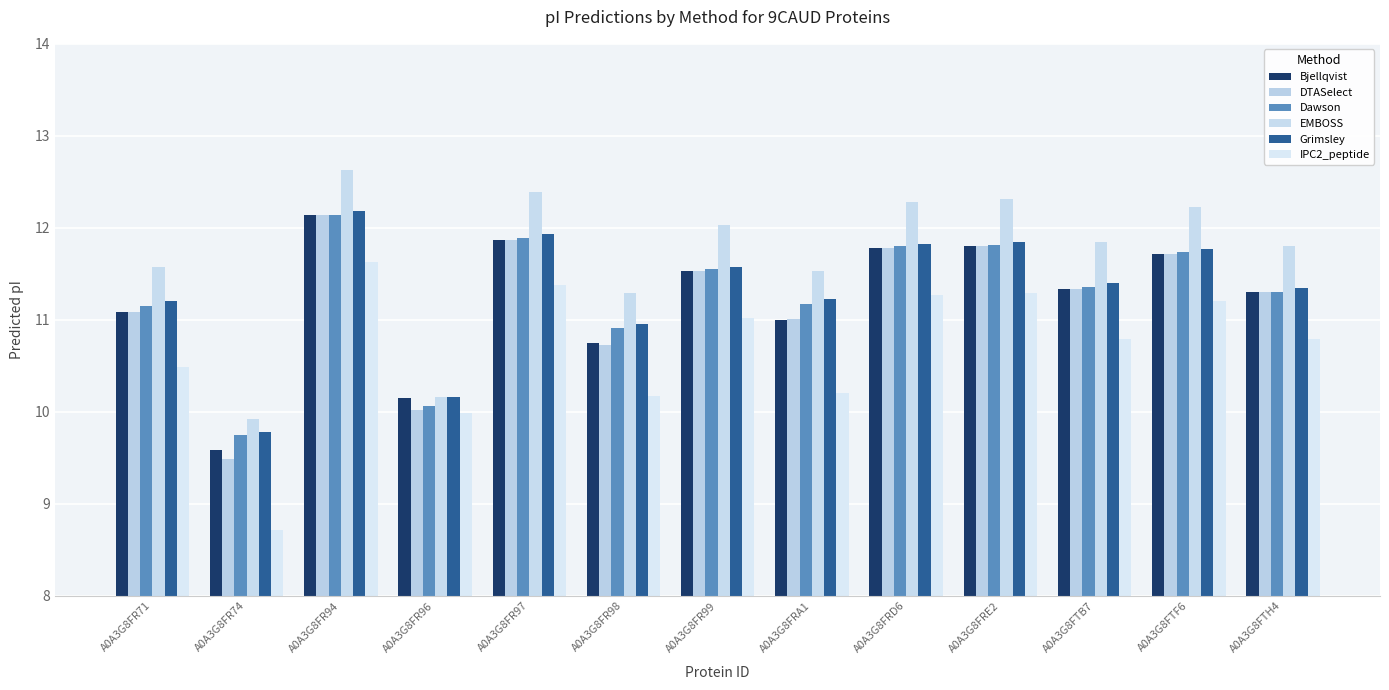

Does the chart contain any negative values?

No